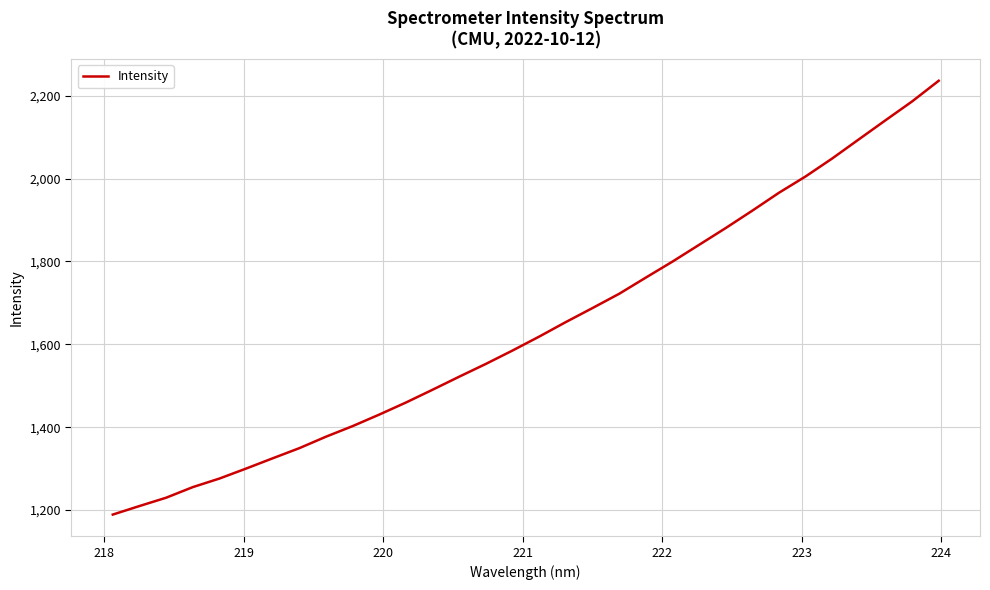

What is the minimum value shown in the chart?

1189.1